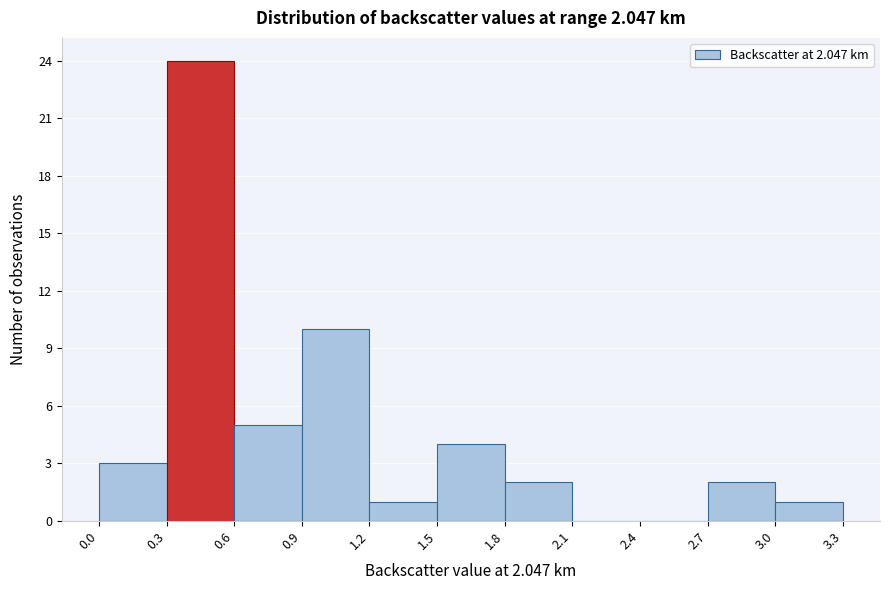

Which range on the x-axis has the tallest bar?

0.3 to 0.6